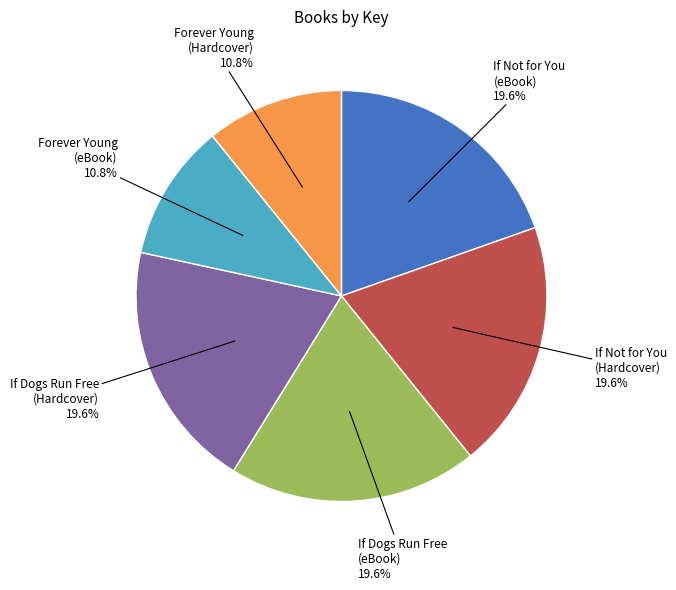

What is the ratio of the value at If Dogs Run Free (Hardcover) to the value at If Not for You (eBook)?

1.0